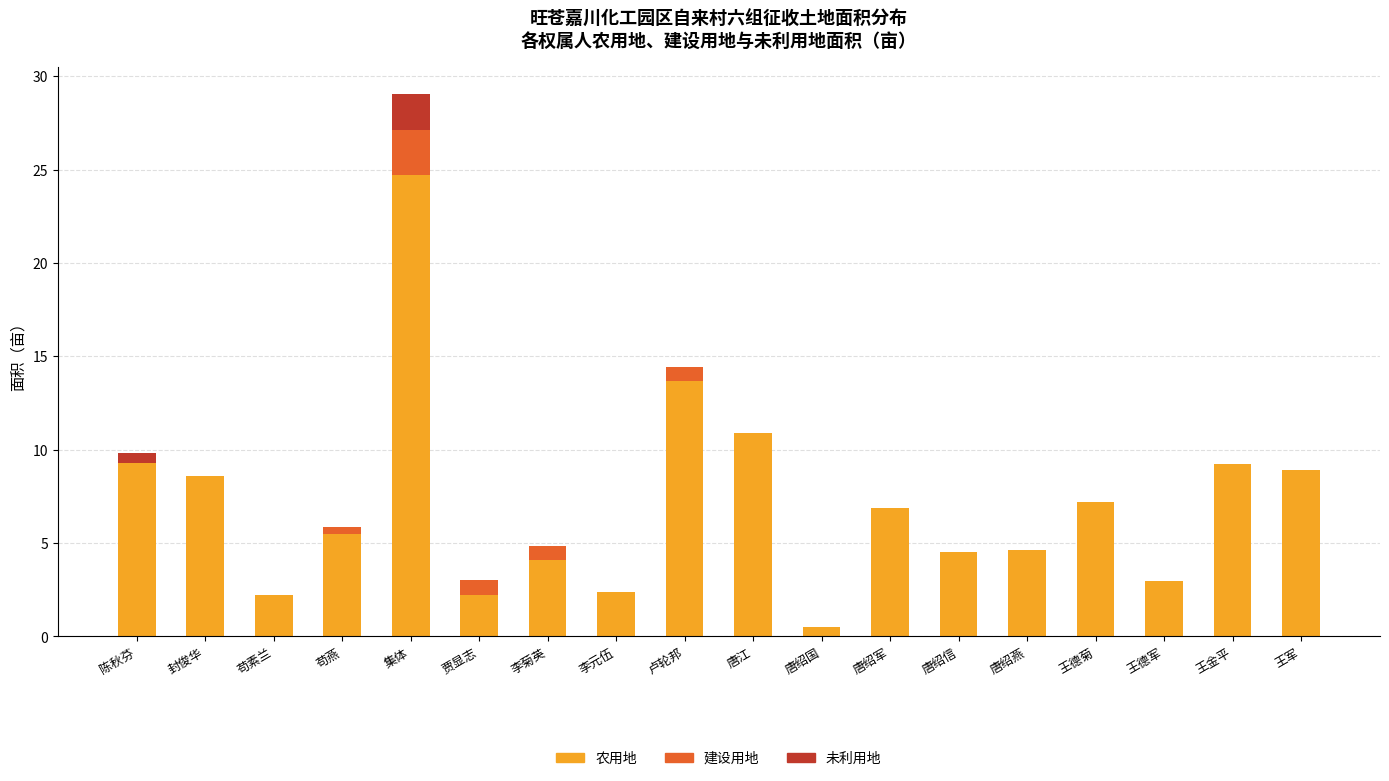

What is the highest value of the 农用地 series?

24.7